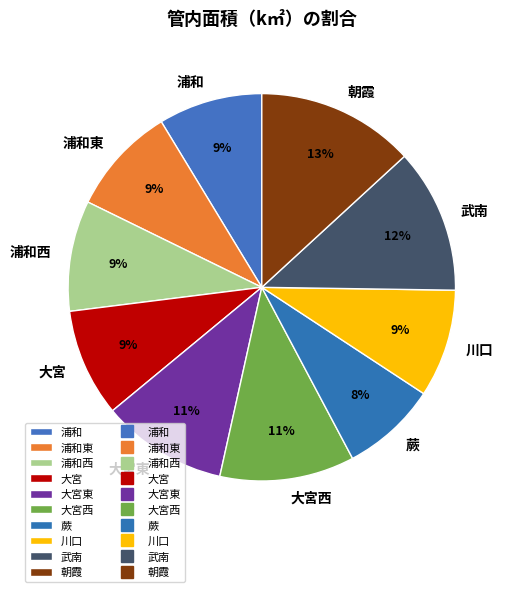

Approximately how many times larger is the value at 浦和東 compared to 朝霞?

0.7